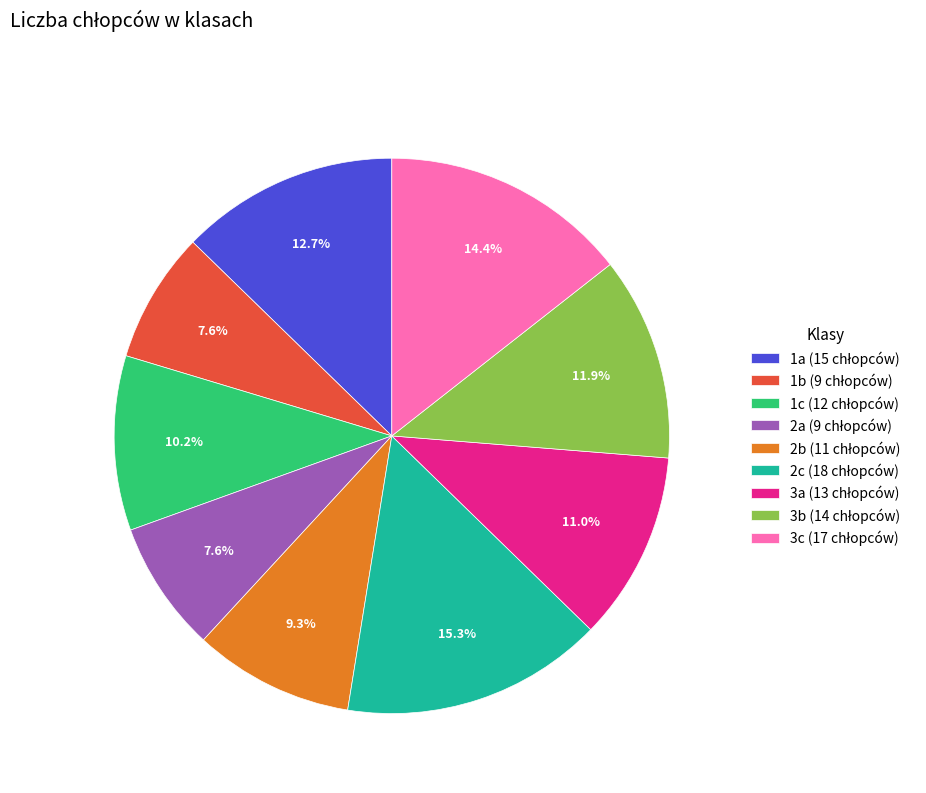

What percentage is the 1c slice, to the nearest percent?

10%